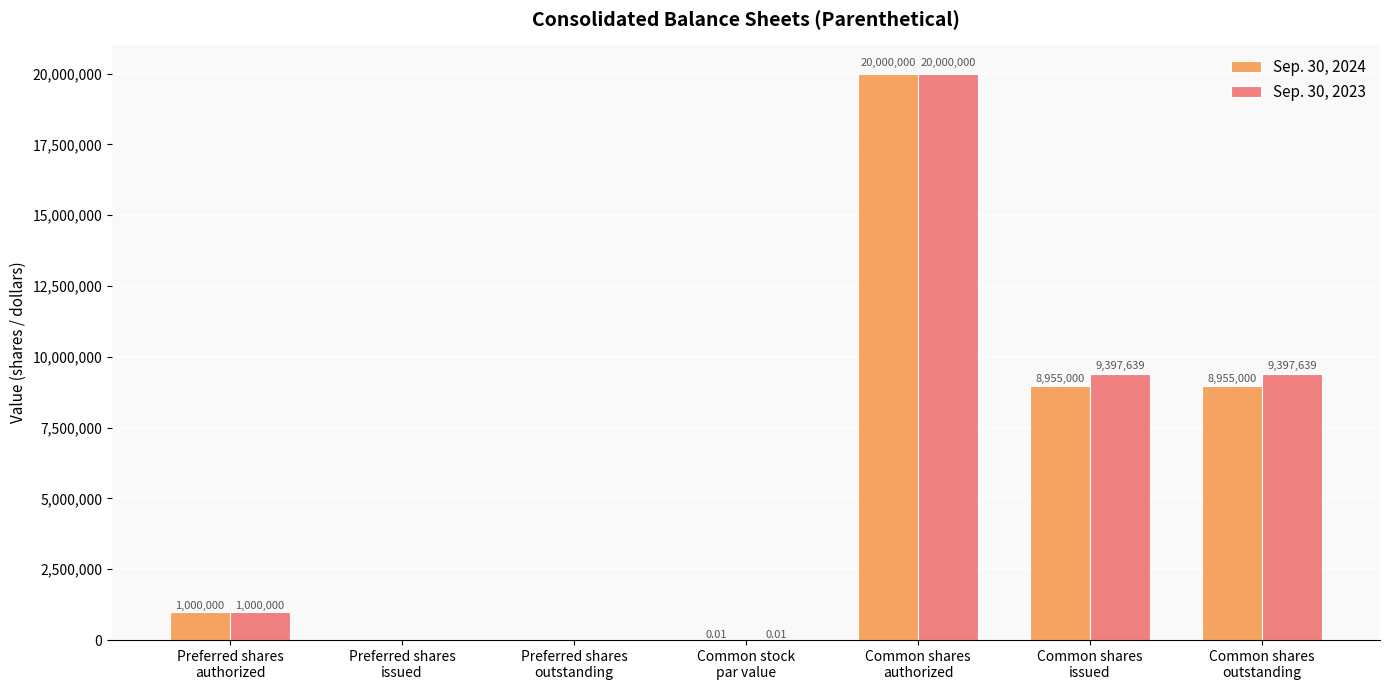

What is the sum of all Sep. 30, 2023 values?

39795278.0